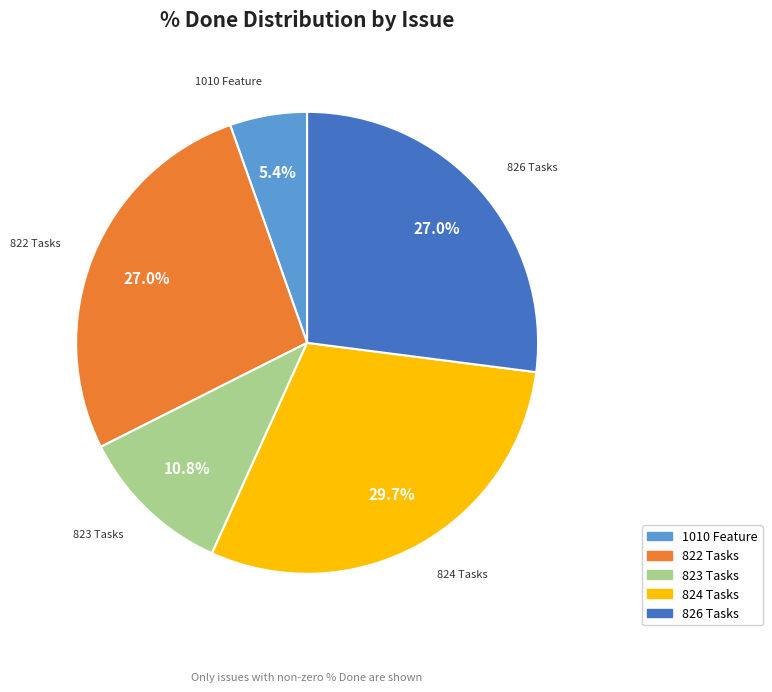

Is there any slice that represents more than half of the pie?

No